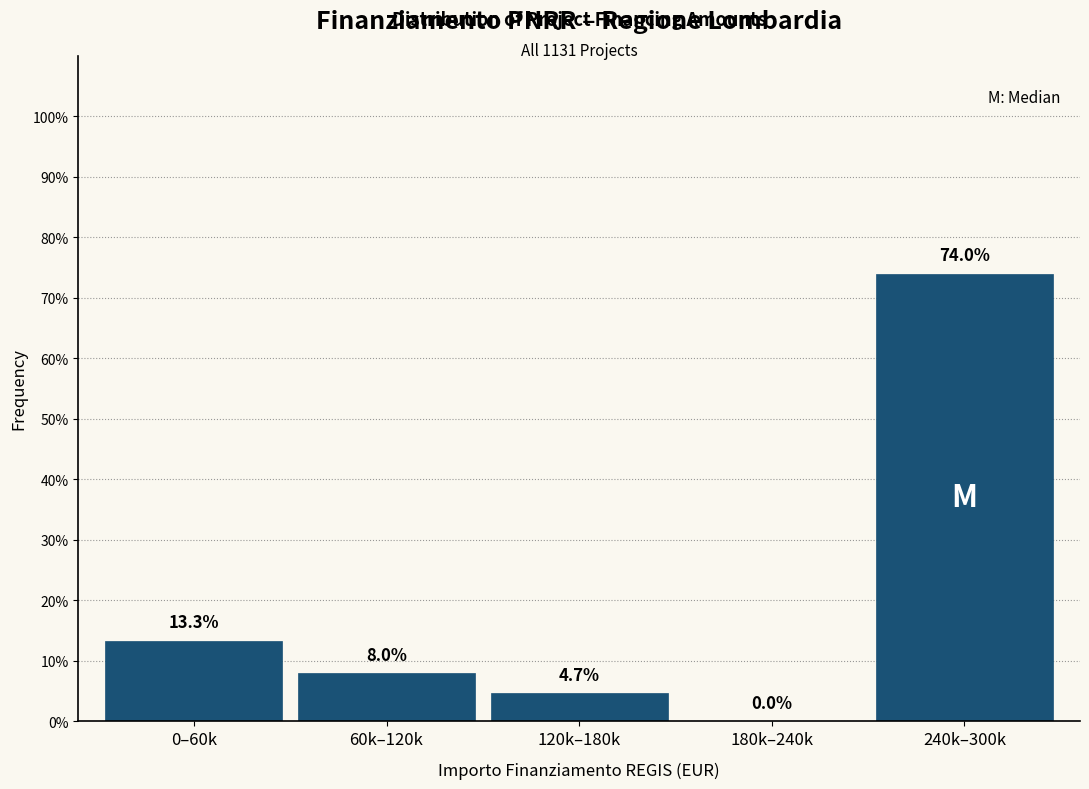

Reading left to right, extract all data points from this chart.

0–60k=13.3	60k–120k=8.0	120k–180k=4.7	180k–240k=0.0	240k–300k=74.0